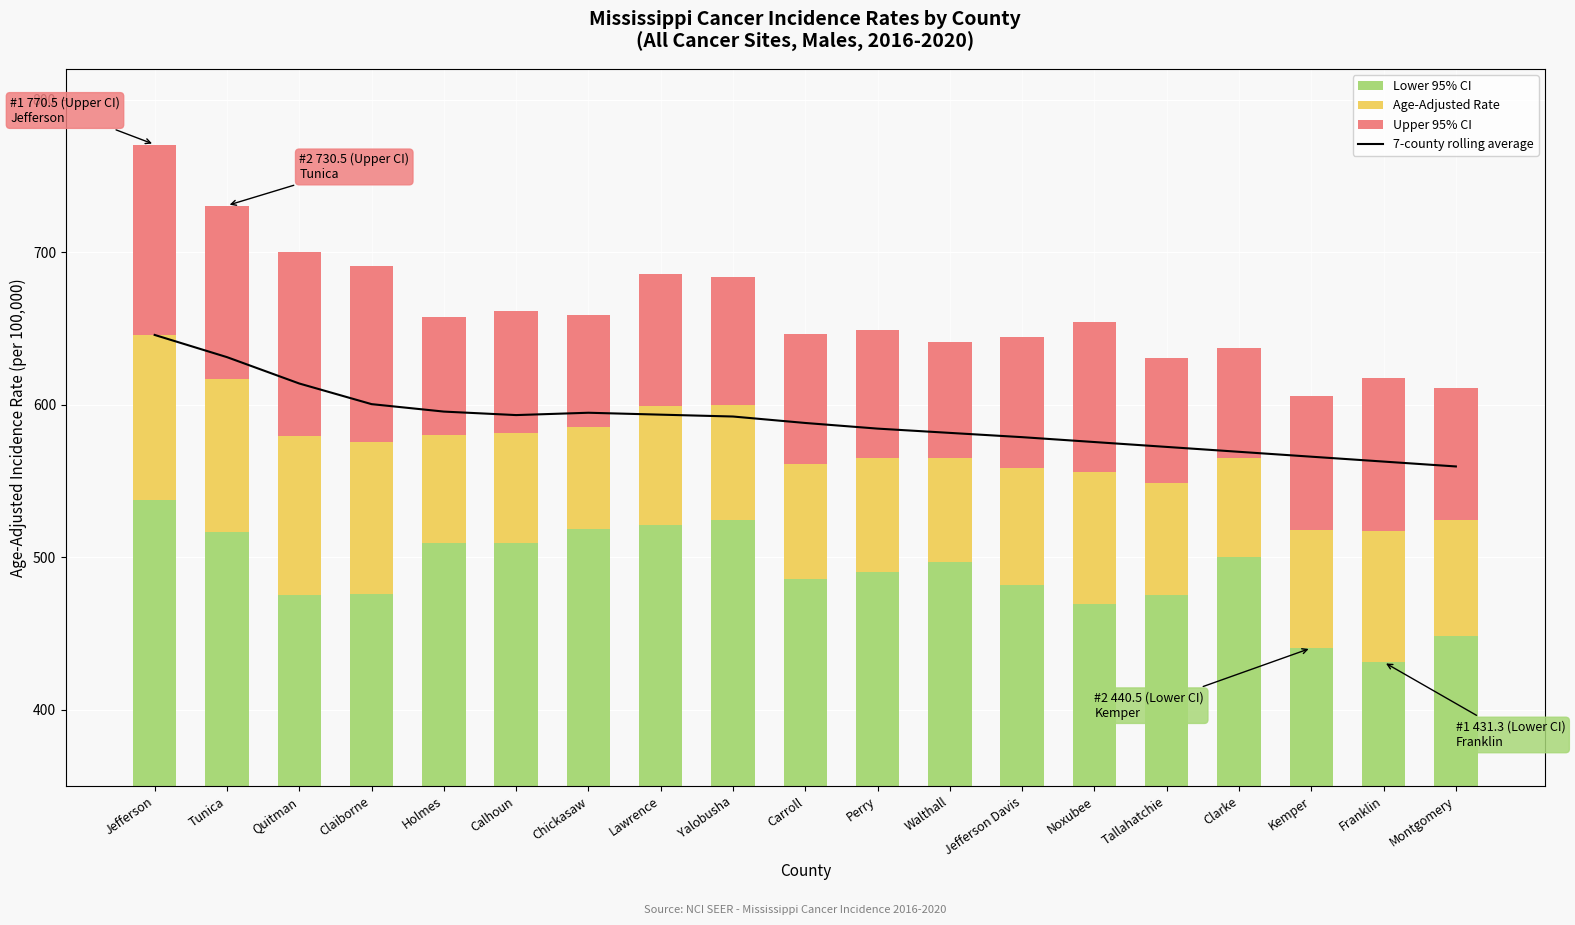

At how many categories does at least one series exceed 236?

19